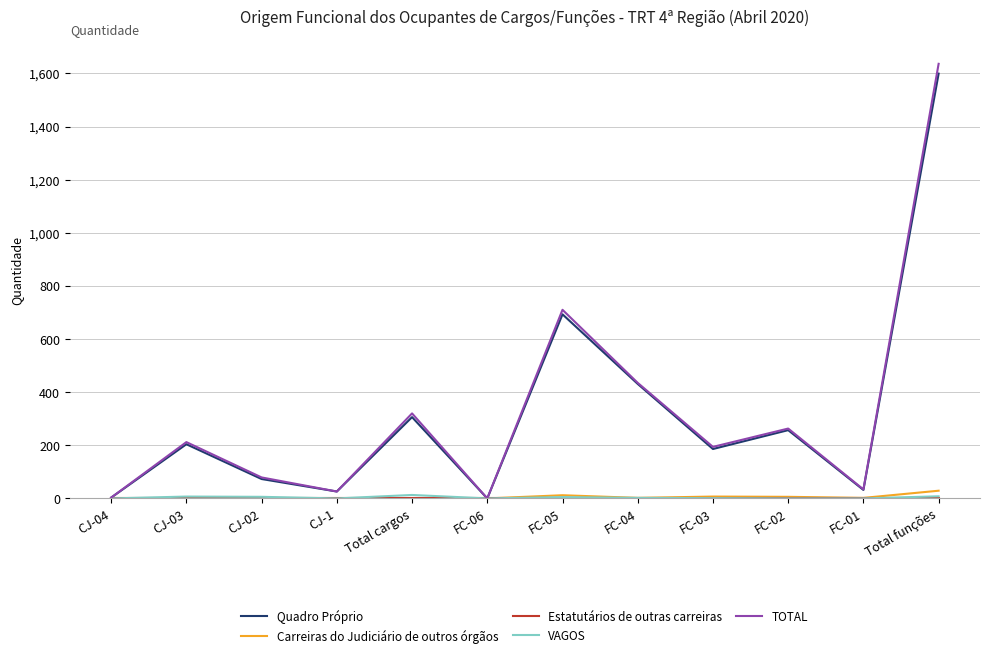

What is the greatest value displayed?

1636